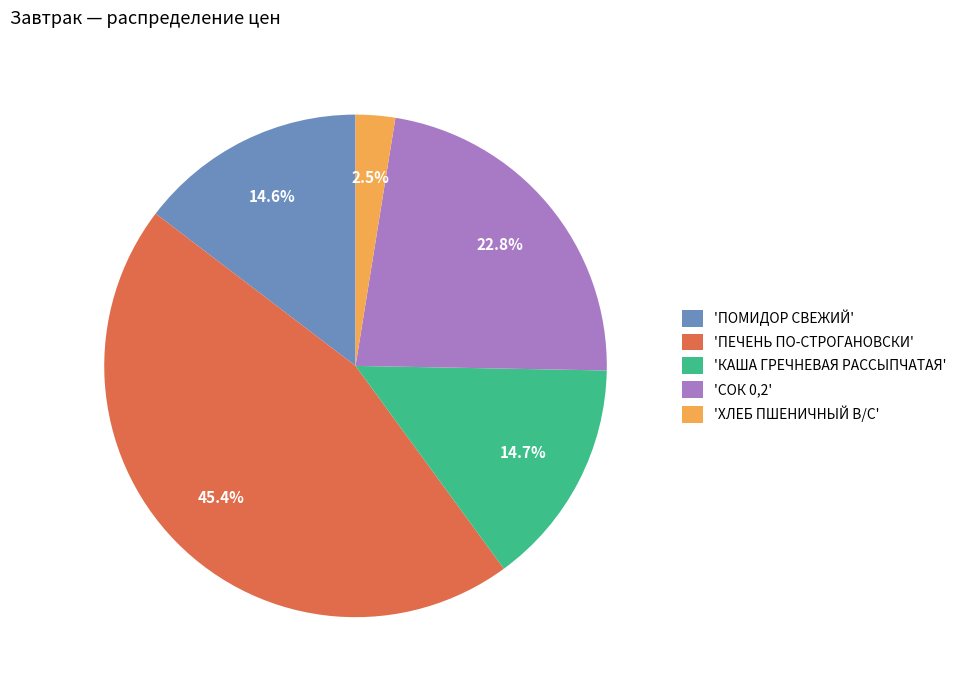

Which slice is the largest?

'ПЕЧЕНЬ ПО-СТРОГАНОВСКИ'